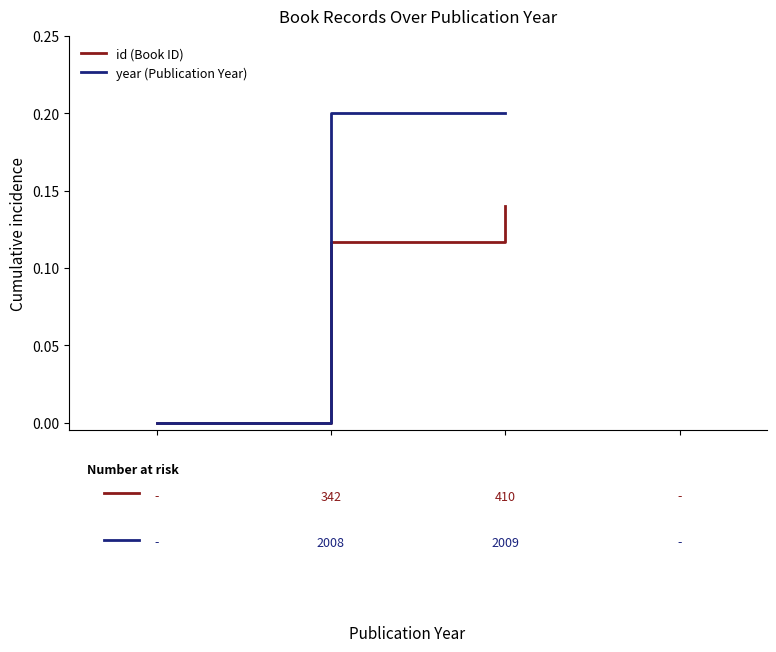

Count the id (Book ID) values in the range 0 to 1.

3